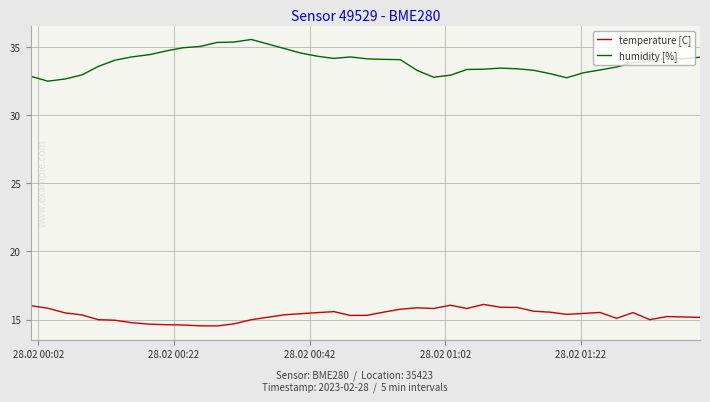

What is the difference between the maximum and second lowest values in the temperature [C] series?

1.6